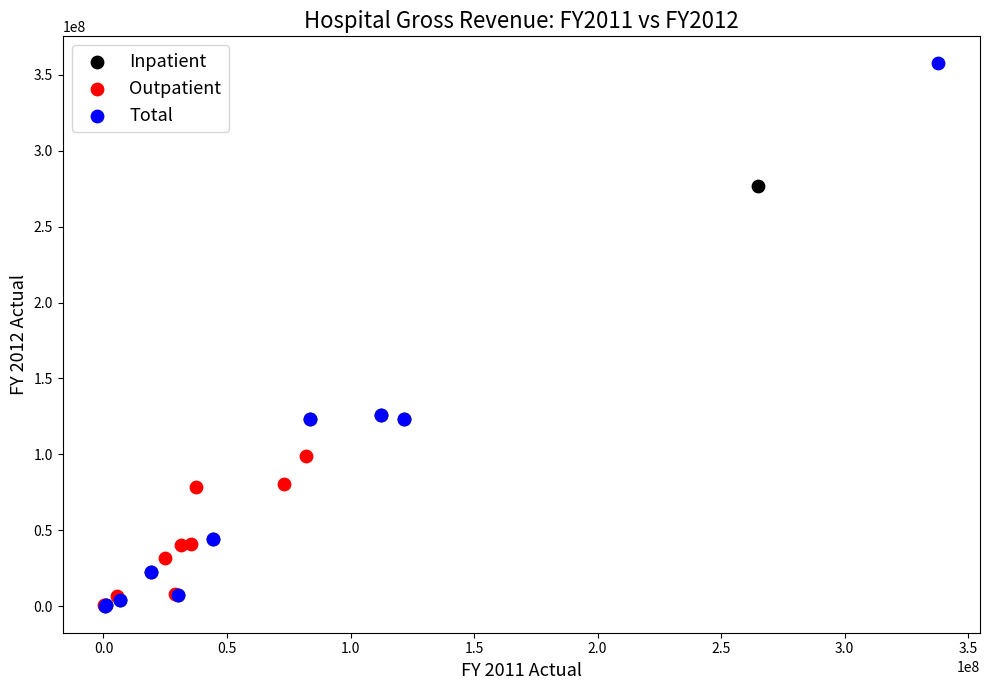

Which series reaches the maximum Y coordinate?

Total